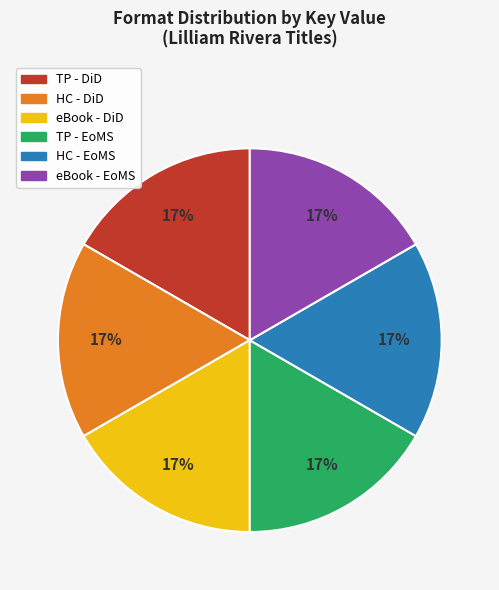

Is there a majority slice in this chart?

No